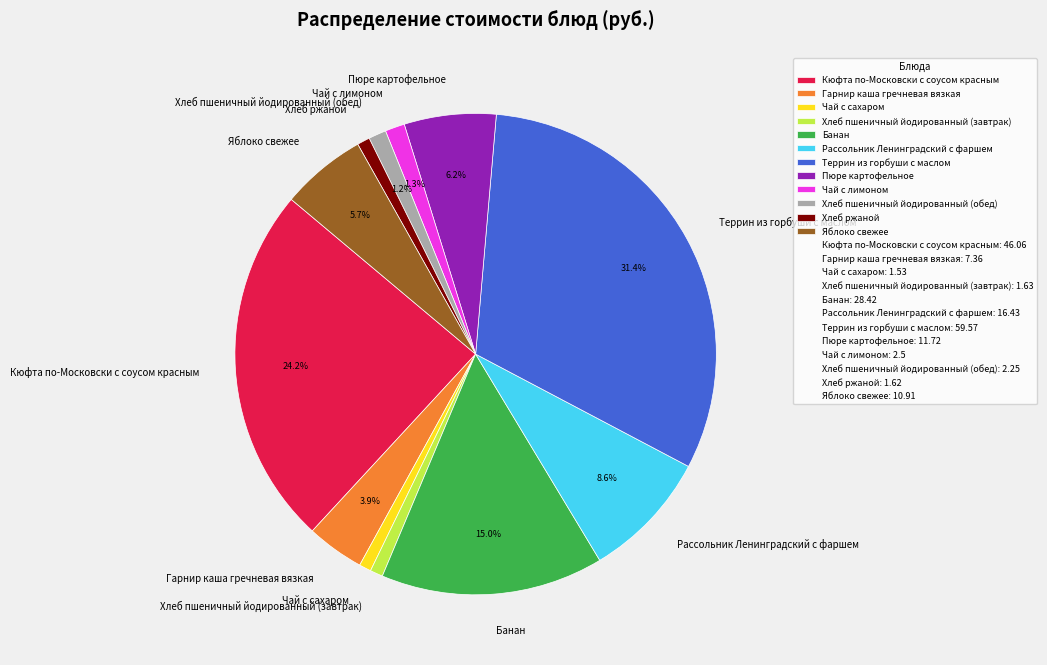

To the nearest percent, what is the difference between the largest and smallest slice percentages?

31%